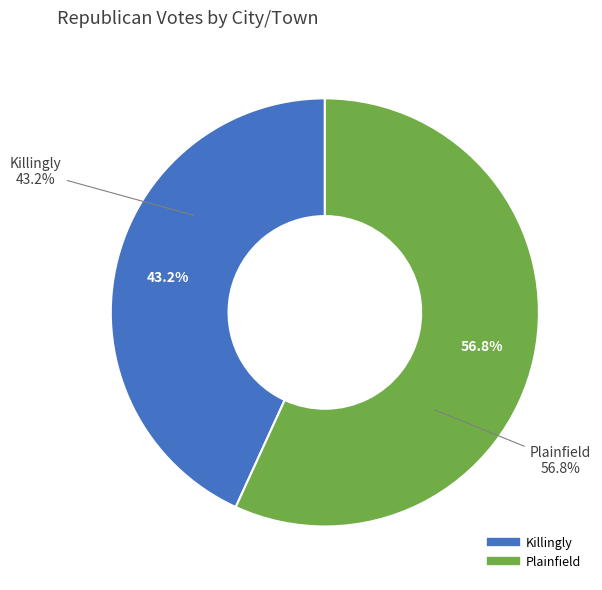

What is the largest slice in the pie chart?

Plainfield